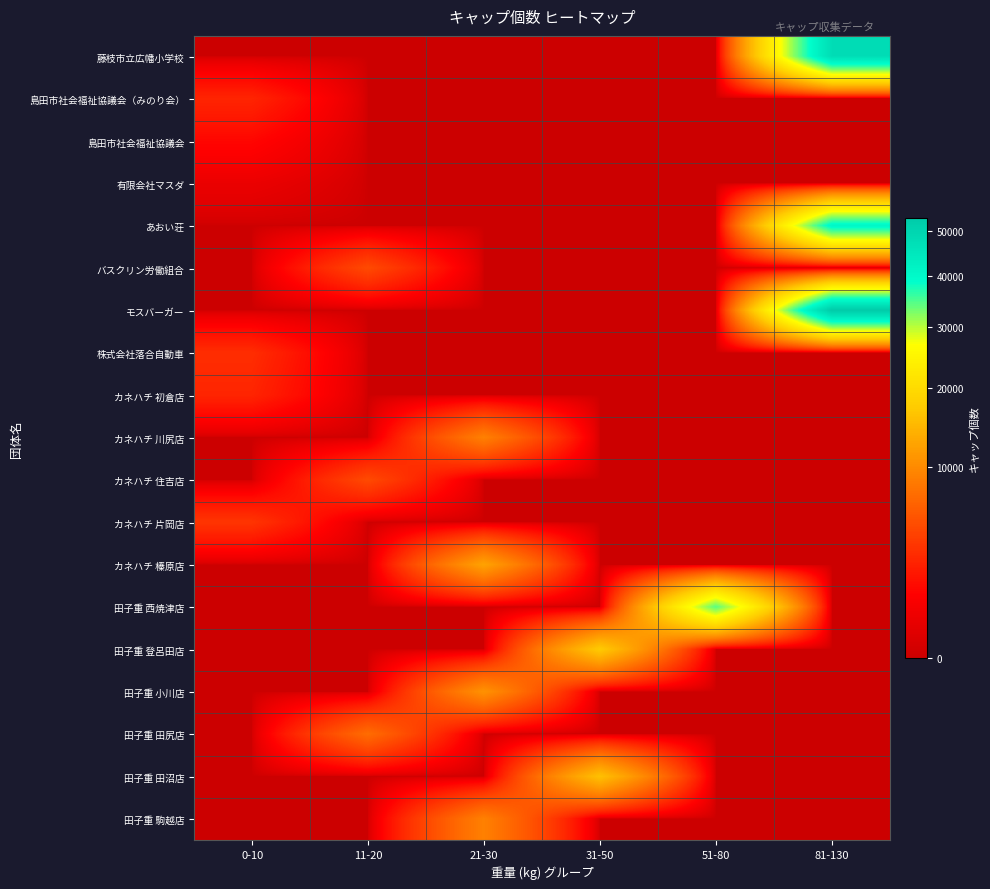

Between 21-30 and 31-50, which is larger?

21-30